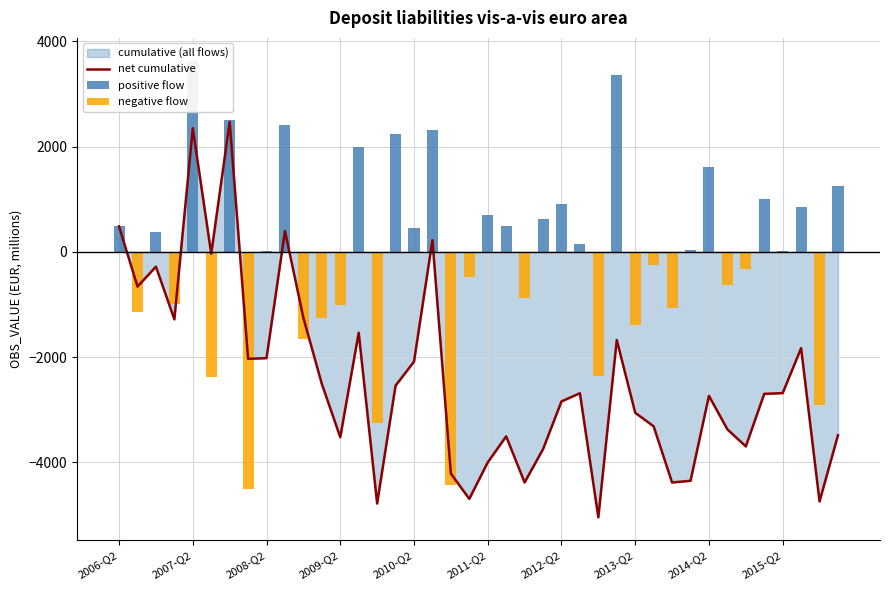

What is the spread (max minus min) of values at 27?

5041.2